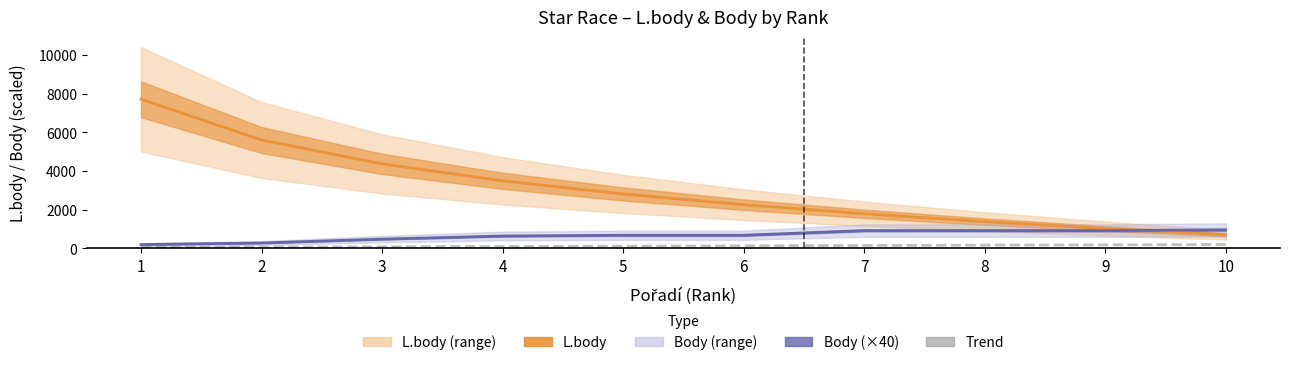

Reading right to left, transcribe all the data shown in this chart.

L.body: 707.0	1027.0	1385.0	1791.0	2260.0	2814.0	3493.0	4367.0	5600.0	7707.0
Body (×40): 960.0	920.0	920.0	920.0	680.0	680.0	640.0	480.0	280.0	200.0
Trend: 200.0	183.3	166.7	150.0	133.3	116.7	100.0	83.3	66.7	50.0